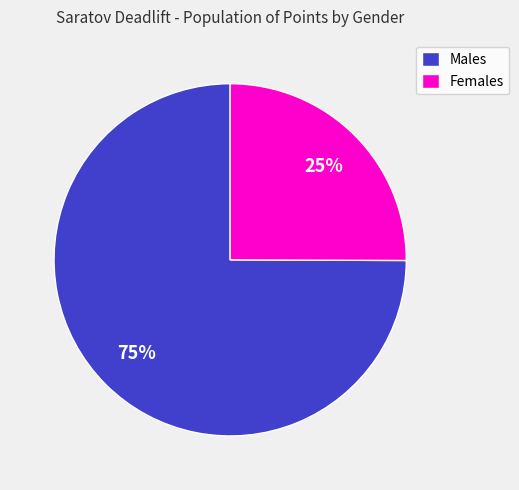

Rank the categories by value from lowest to highest.

Females, Males